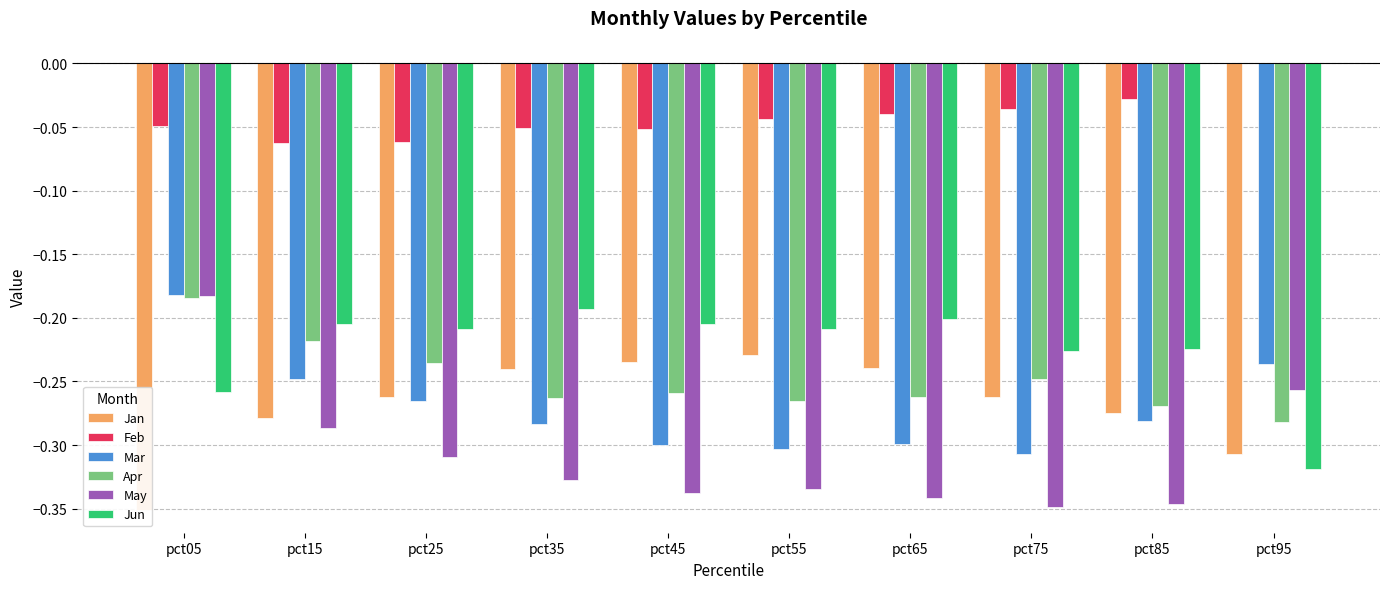

At which category does the chart reach its minimum across all series?

pct05